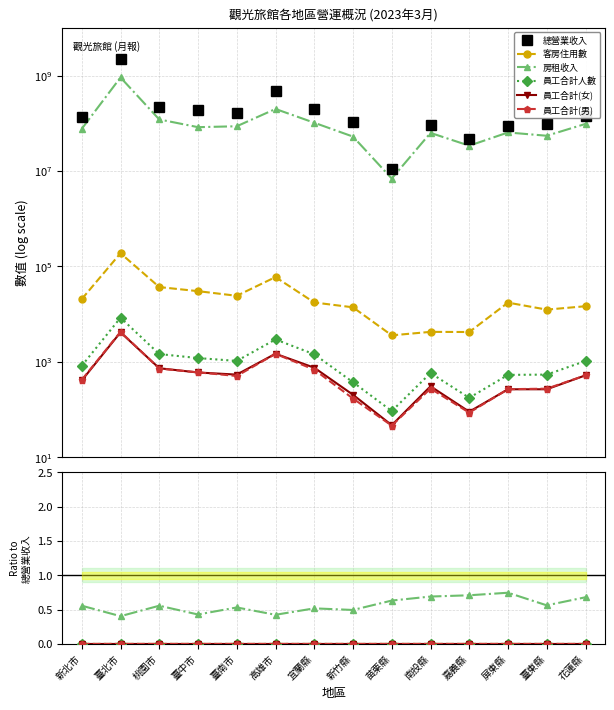

True or false: 總營業收入 and 客房住用數 intersect in this chart.

False